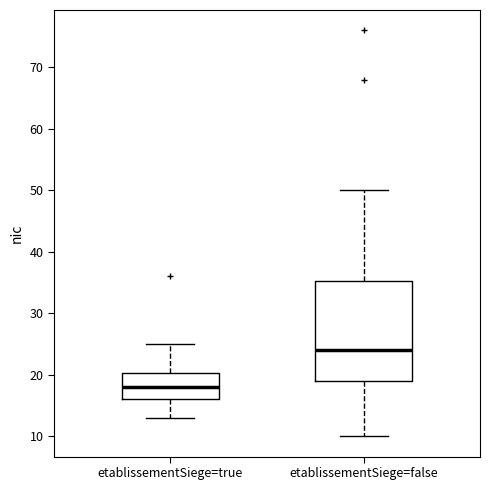

Reading left to right, transcribe this box plot: for each box, give where its median line is, the range the box spans, and where its two whiskers end, as read against the y-axis. The values are not printed on the chart, so give them approximately, as read against the axis.

etablissementSiege=true: median 18, box 16 to 20, whiskers 13 to 25
etablissementSiege=false: median 24, box 19 to 35, whiskers 10 to 50